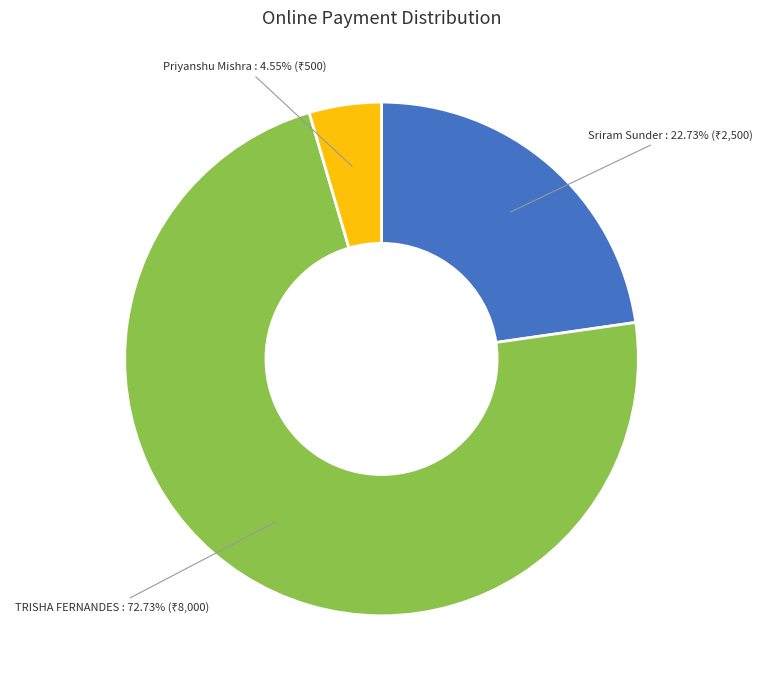

Is there a majority slice in this chart?

Yes